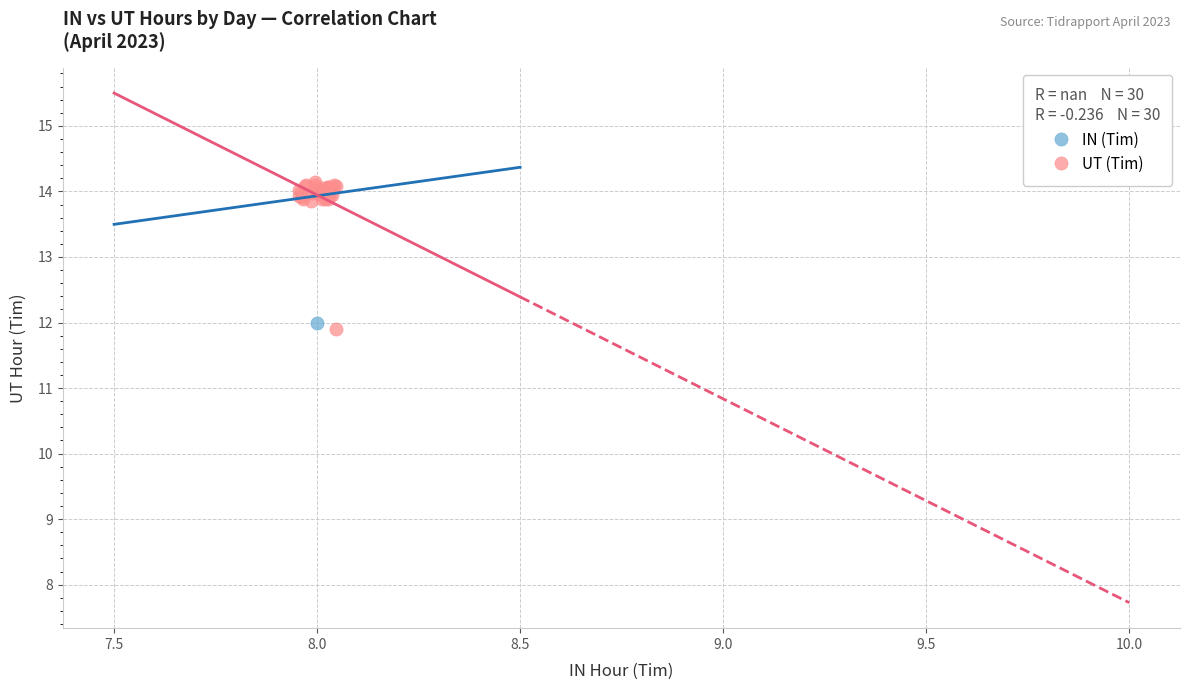

Which series has the widest spread of Y values?

UT (Tim)